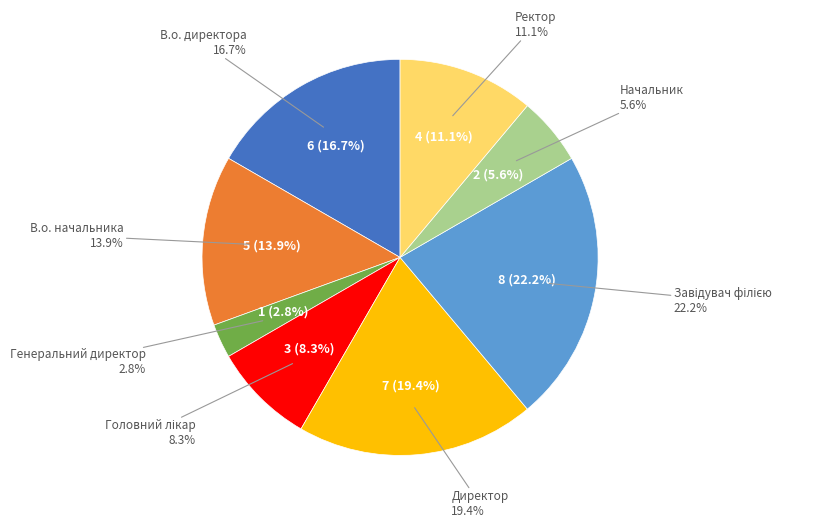

Does В.о. директора represent more than half of the total?

No